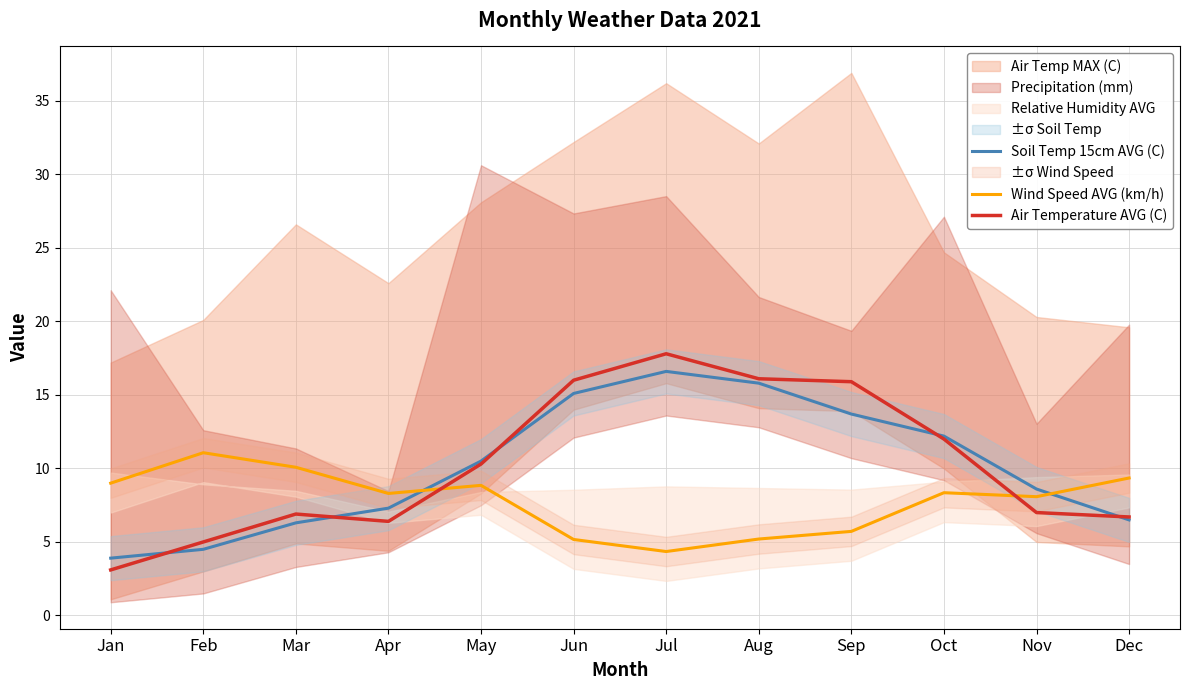

Which series has the largest range (max minus min)?

Air Temperature AVG (C)